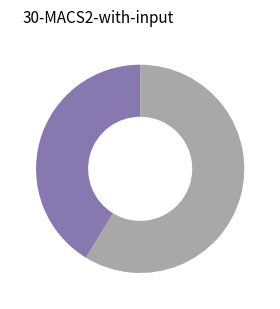

Count the number of slices in the pie.

2